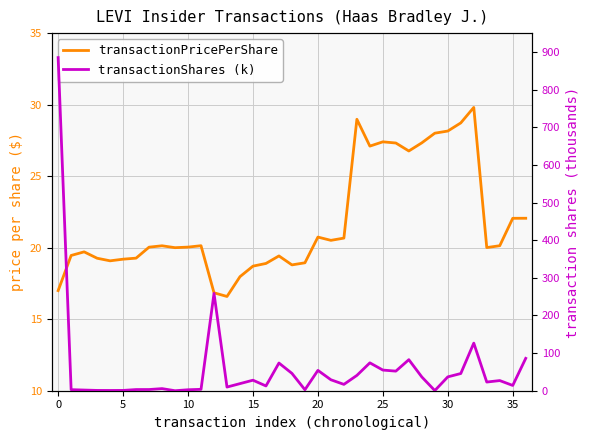

Reading left to right, transcribe all the data shown in this chart.

transactionPricePerShare: 17.0	19.5	19.7	19.3	19.1	19.2	19.3	20.0	20.1	20.0	20.0	20.1	16.8	16.6	18.0	18.7	18.9	19.4	18.8	18.9	20.7	20.5	20.7	29.0	27.1	27.4	27.3	26.8	27.3	28.0	28.2	28.7	29.8	20.0	20.1	22.1	22.1
transactionShares (k): 885.0	2.8	1.8	0.8	0.7	0.8	3.1	3.2	5.6	0.0	2.5	3.7	258.6	9.7	18.9	27.9	12.7	73.6	46.1	2.6	54.0	29.1	16.9	40.7	74.1	54.9	52.1	82.5	36.5	0.4	36.8	45.7	126.5	23.0	27.0	14.0	86.0